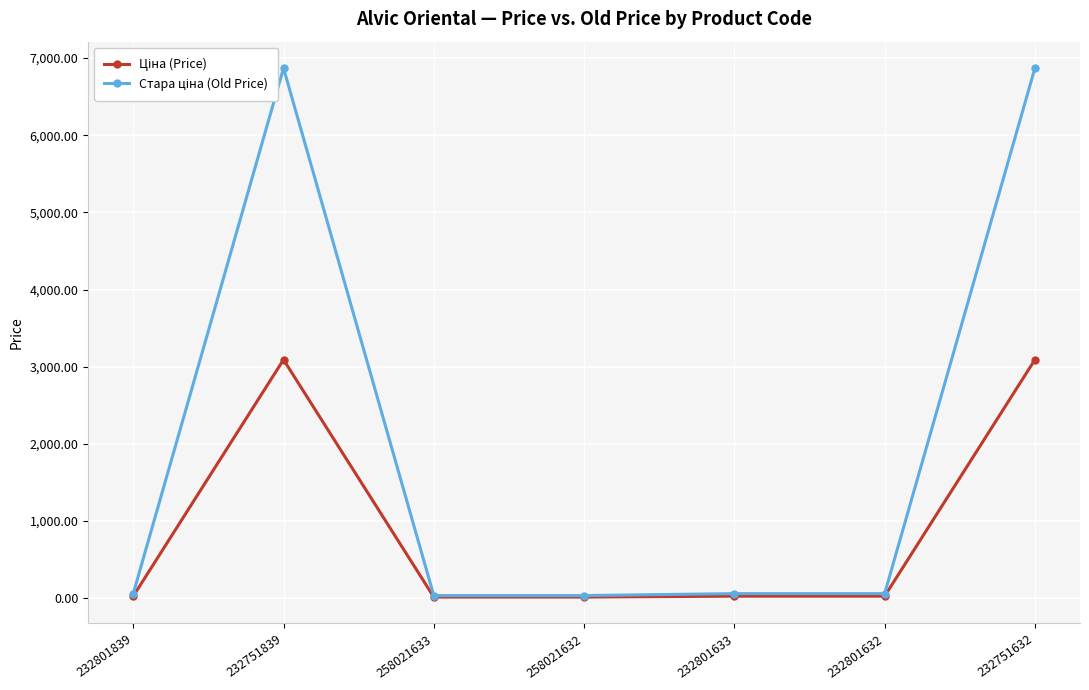

At which category does Ціна (Price) reach its first local peak?

232751839